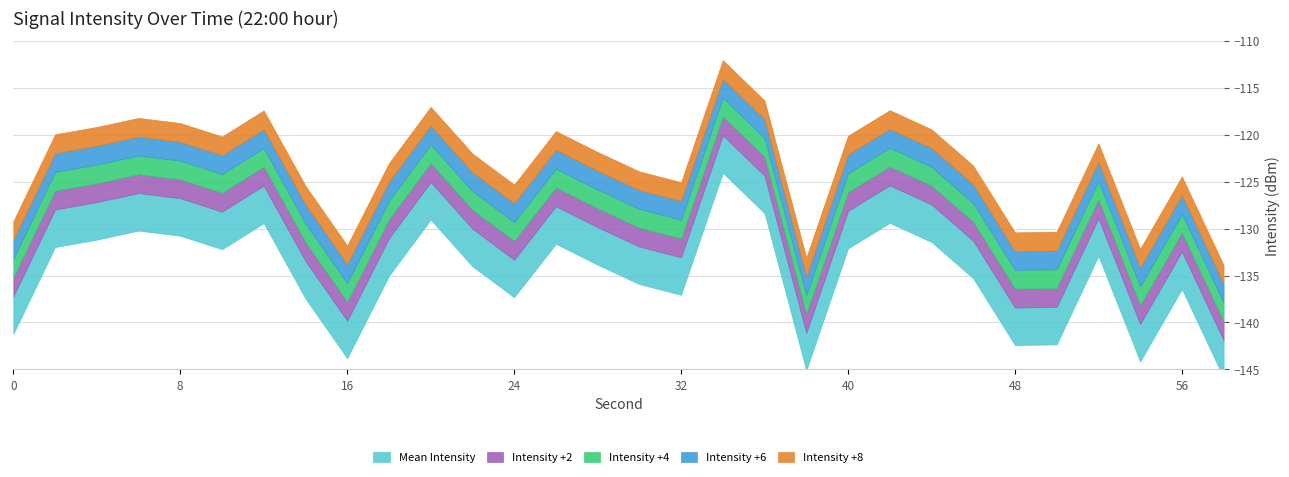

In Mean Intensity, how many points are lower than both neighbors (excluding endpoints)?

7